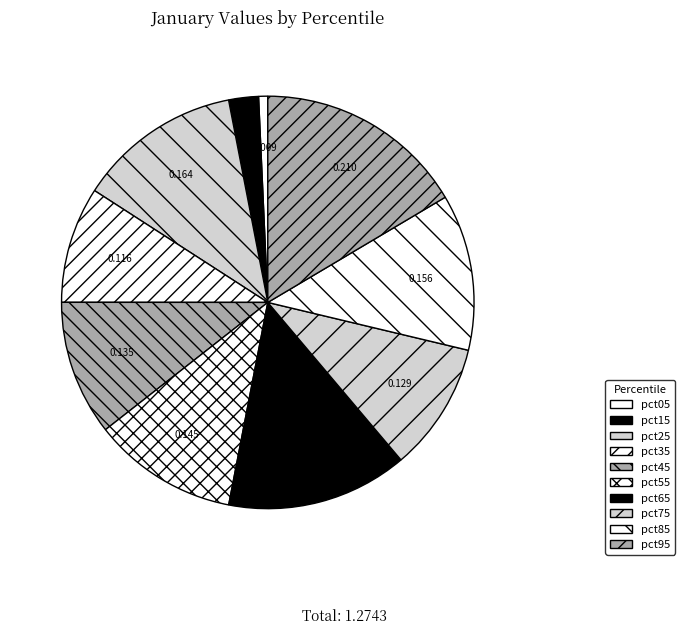

Is there a majority slice in this chart?

No